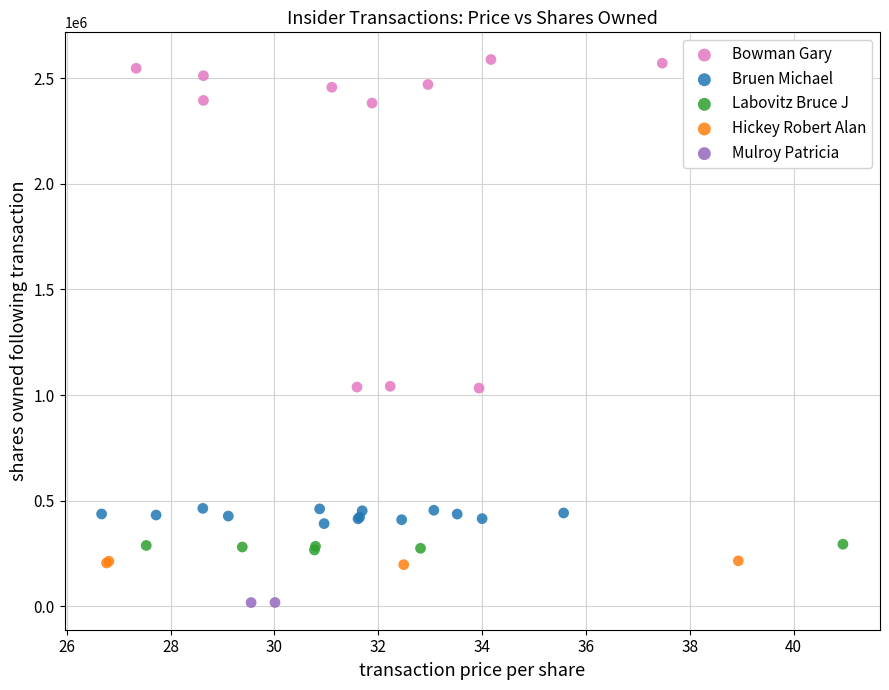

Which series contains the lowest Y value?

Mulroy Patricia